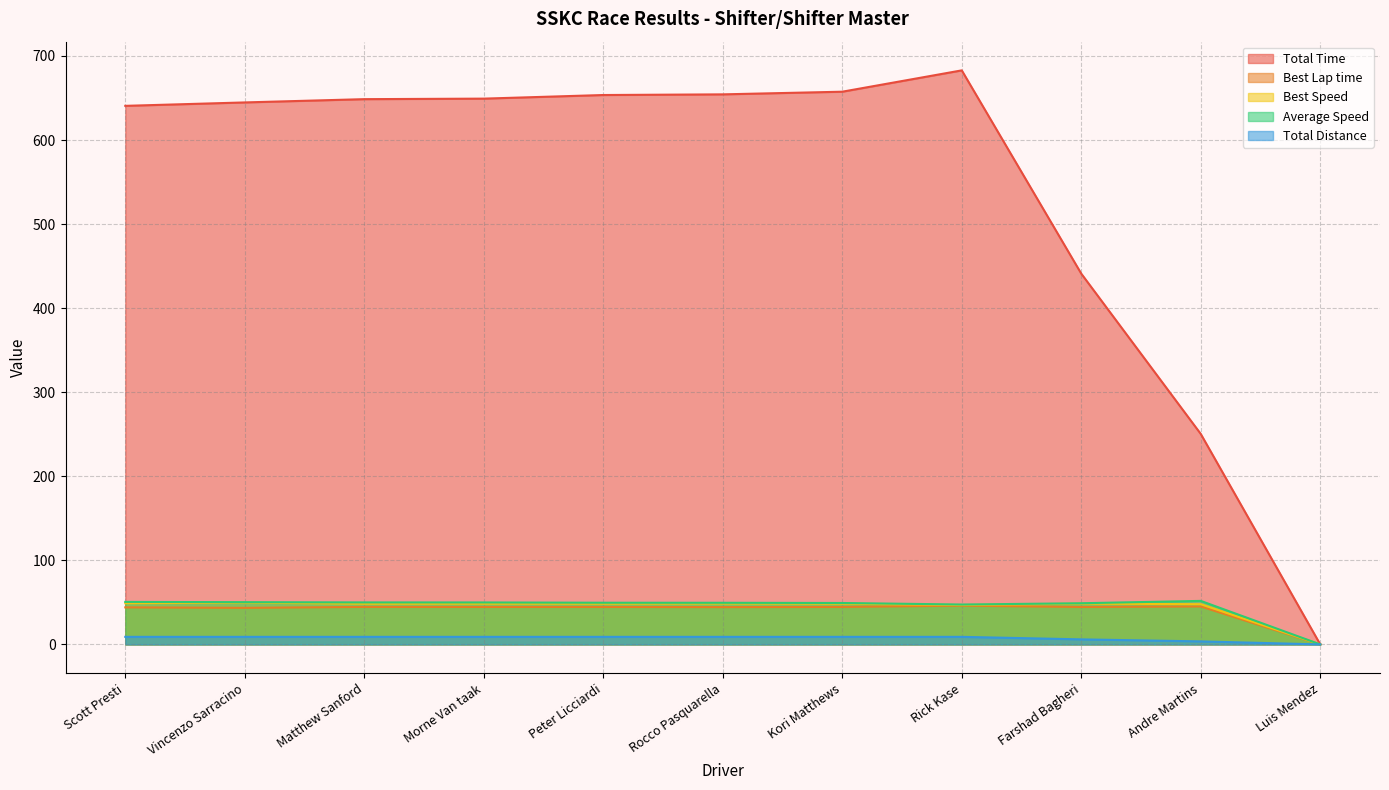

At which category is the sum across all series the highest?

Rick Kase